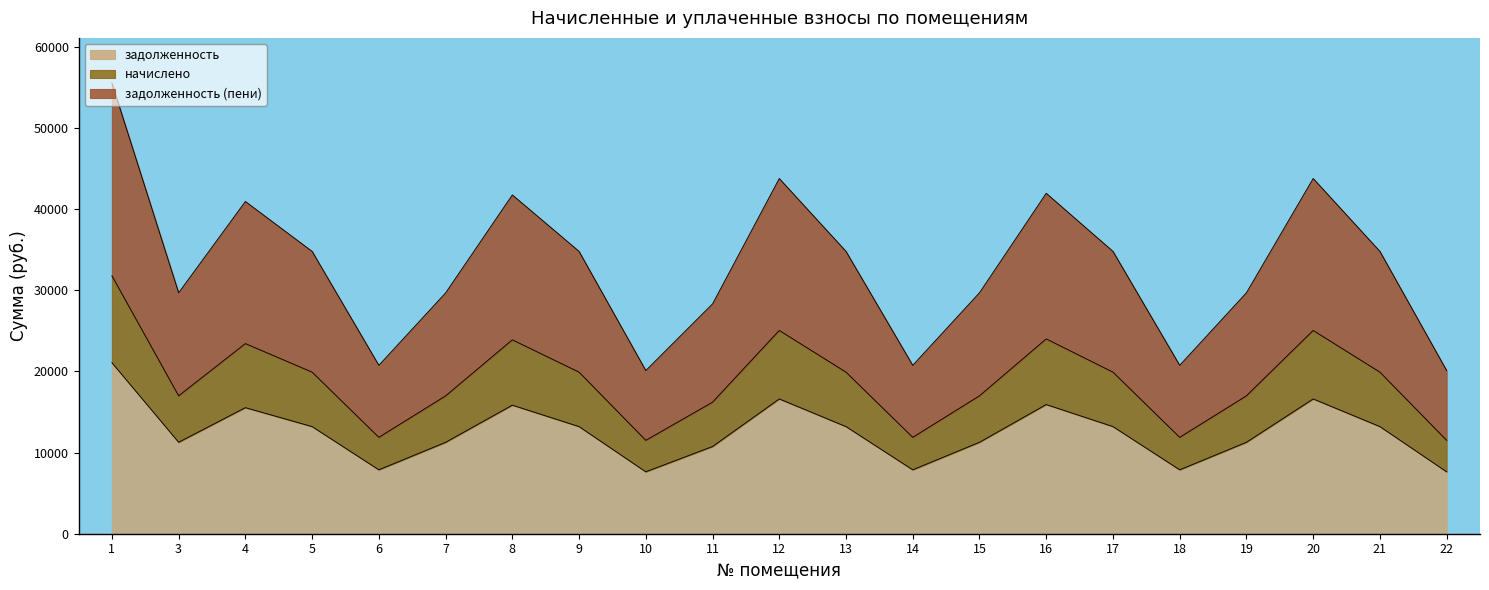

The value of задолженность (пени) at 12 is 13532.4. True or false?

False